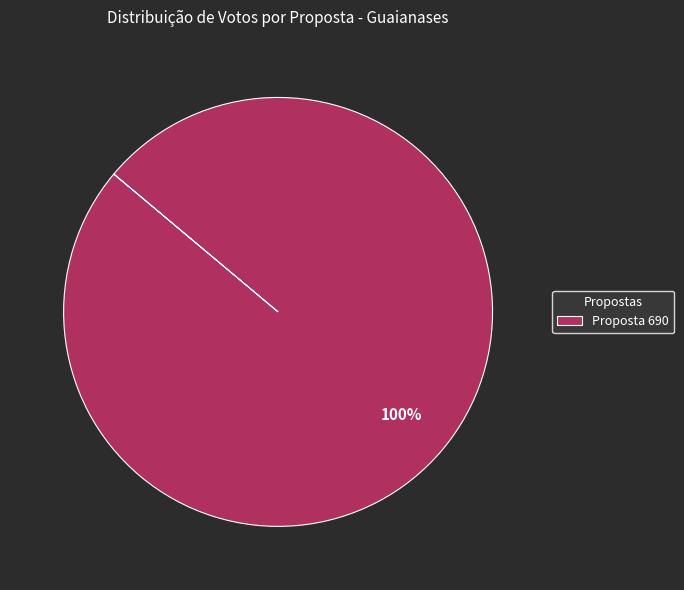

To the nearest percent, what percentage of the pie is Proposta 690?

100%